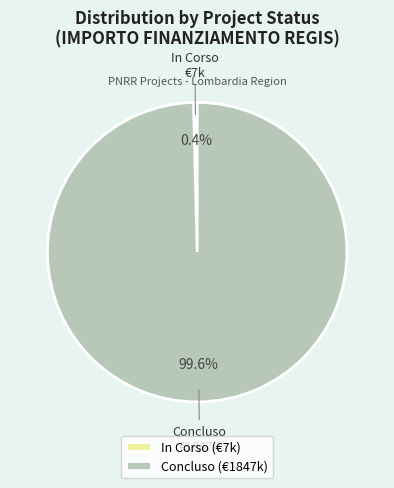

Between In Corso and Concluso, which is larger?

Concluso